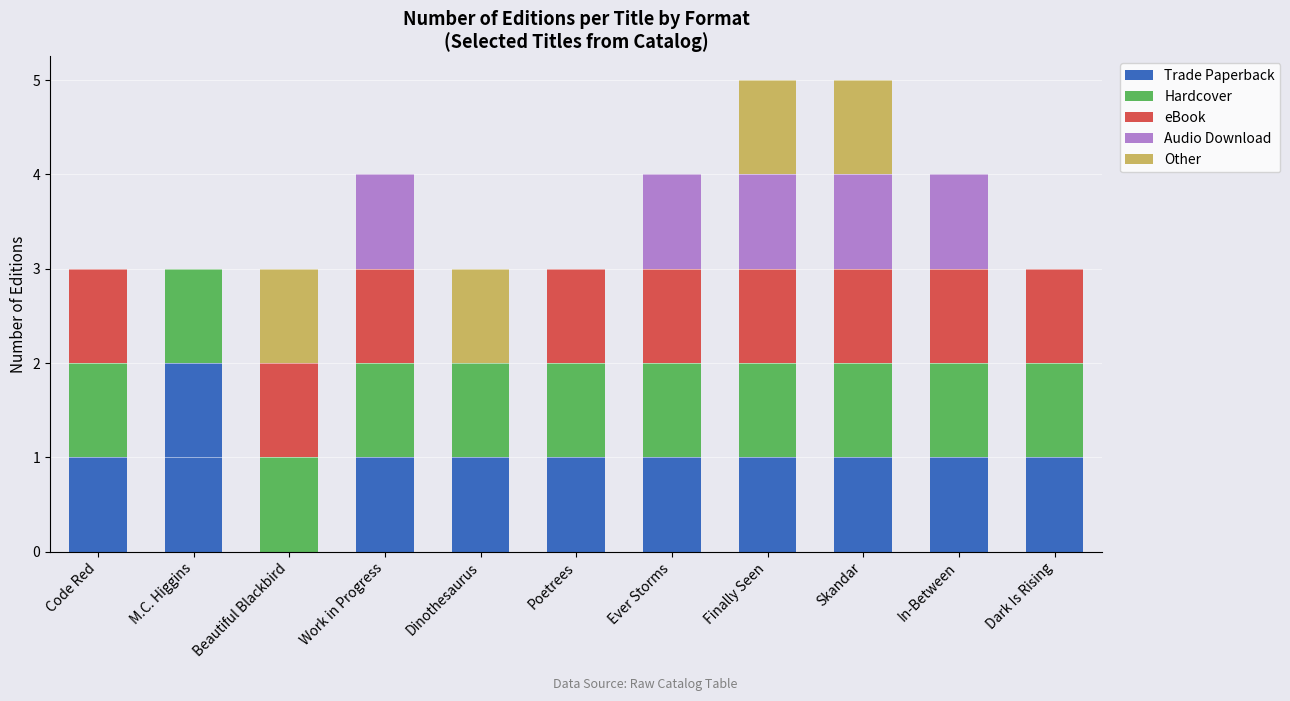

The Trade Paperback series shows 1 at Work in Progress. True or false?

True